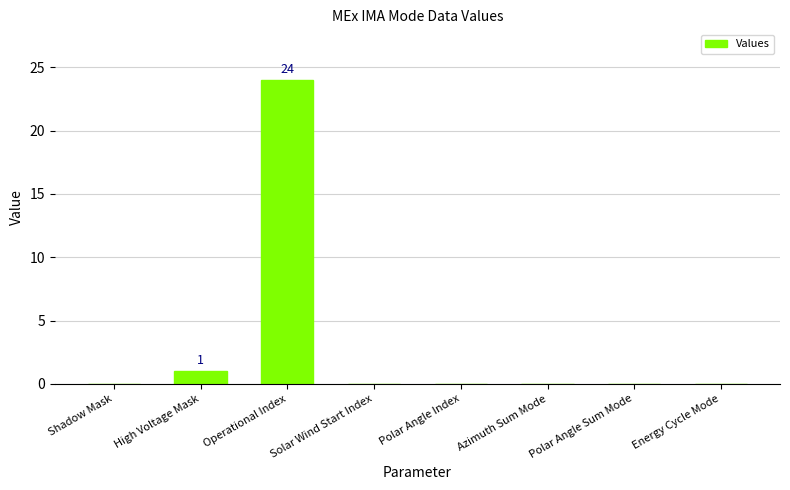

Where is the data nearest to the value 12?

High Voltage Mask